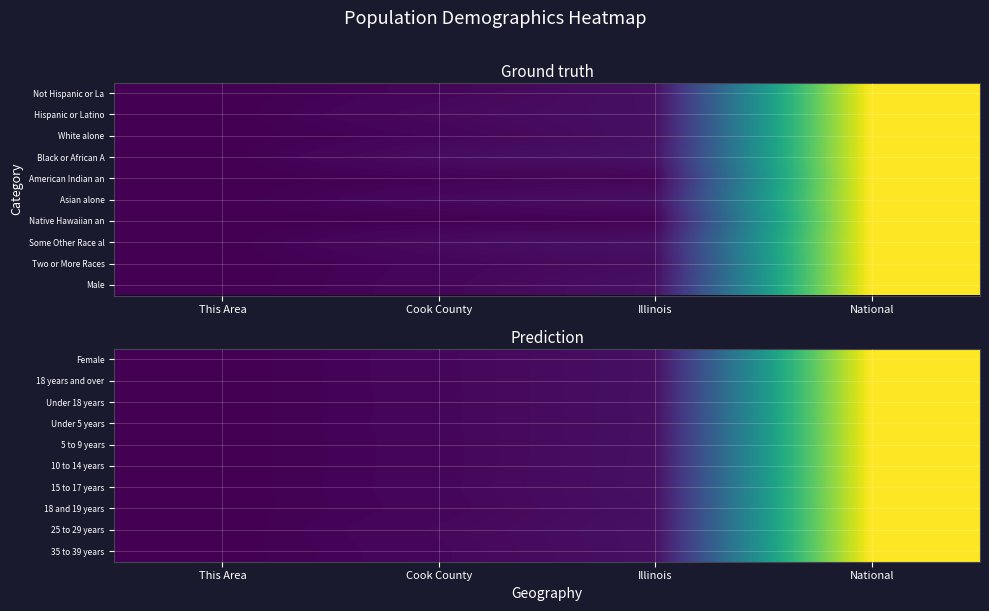

Reading right to left, what are all the values shown in this chart?

Female: National=1.0	Illinois=0.0	Cook County=0.0	This Area=0.0
18 years and over: National=1.0	Illinois=0.0	Cook County=0.0	This Area=0.0
Under 18 years: National=1.0	Illinois=0.0	Cook County=0.0	This Area=0.0
Under 5 years: National=1.0	Illinois=0.0	Cook County=0.0	This Area=0.0
5 to 9 years: National=1.0	Illinois=0.0	Cook County=0.0	This Area=0.0
10 to 14 years: National=1.0	Illinois=0.0	Cook County=0.0	This Area=0.0
15 to 17 years: National=1.0	Illinois=0.0	Cook County=0.0	This Area=0.0
18 and 19 years: National=1.0	Illinois=0.0	Cook County=0.0	This Area=0.0
25 to 29 years: National=1.0	Illinois=0.0	Cook County=0.0	This Area=0.0
35 to 39 years: National=1.0	Illinois=0.0	Cook County=0.0	This Area=0.0